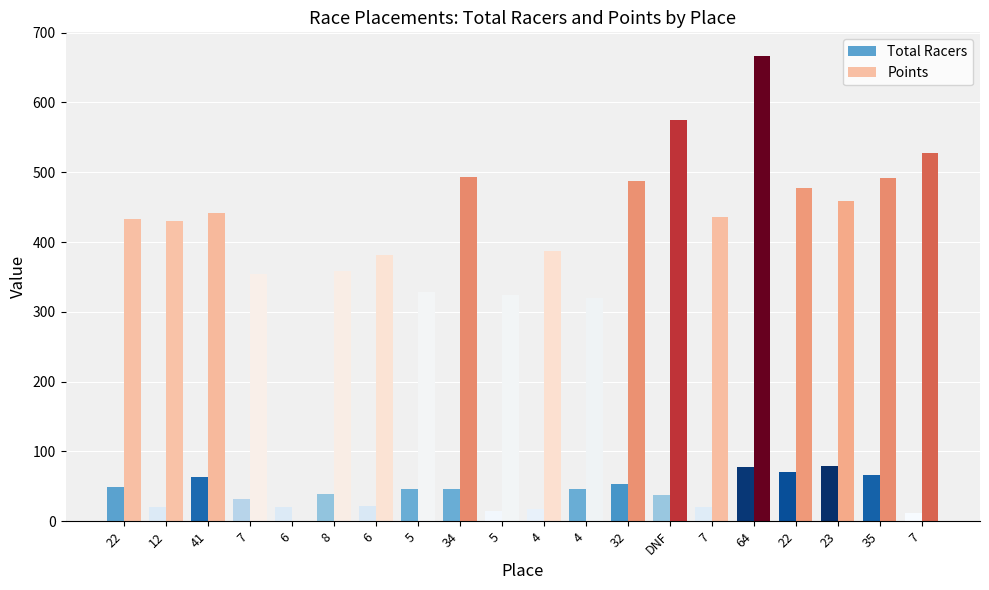

How many values in Points are above zero?

19